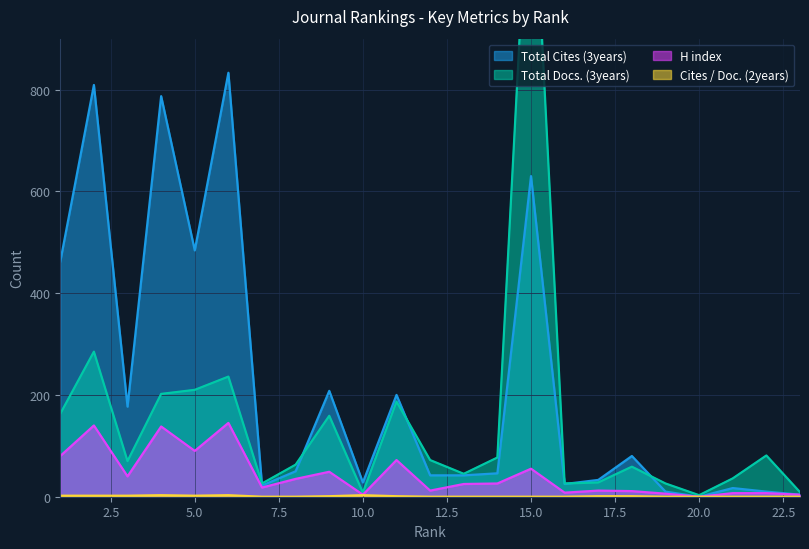

Which has a higher value, 2 or 12?

2